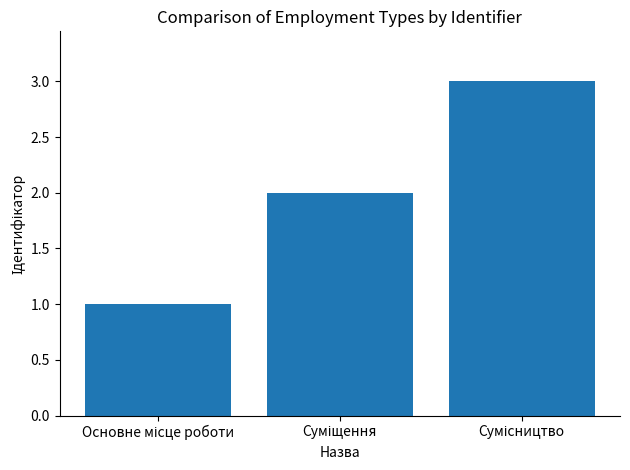

How many bars are there in total?

3